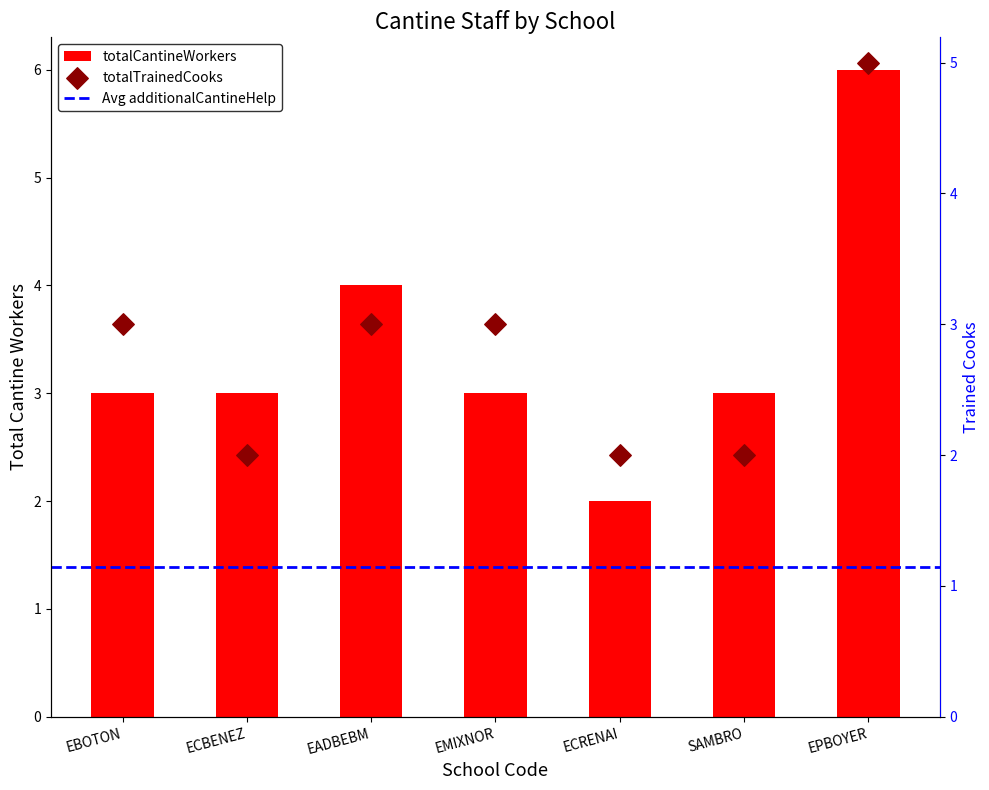

Which series contains the highest Y value?

totalCantineWorkers